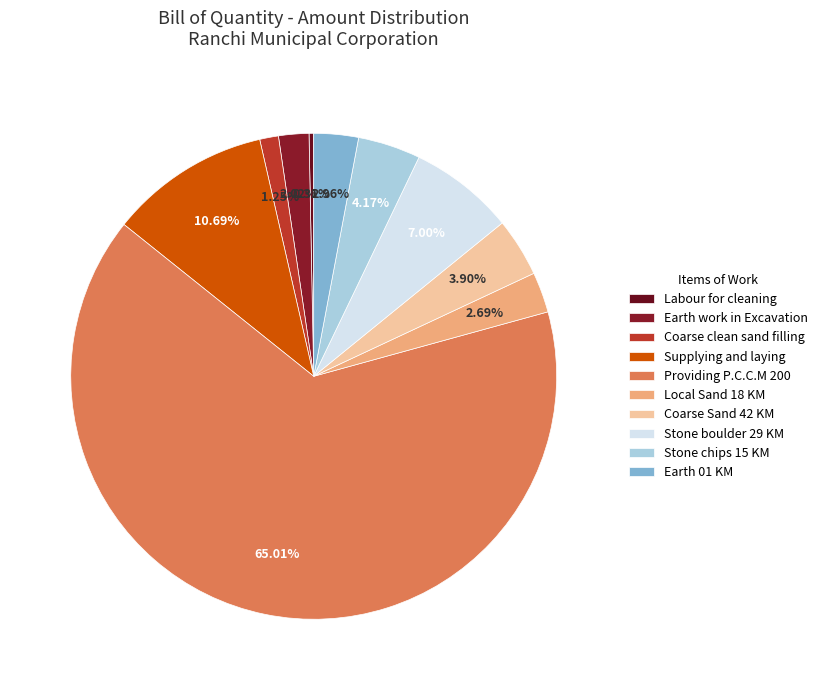

Combined, what portion of the pie is Stone chips 15 KM and Local Sand 18 KM?

6.9%